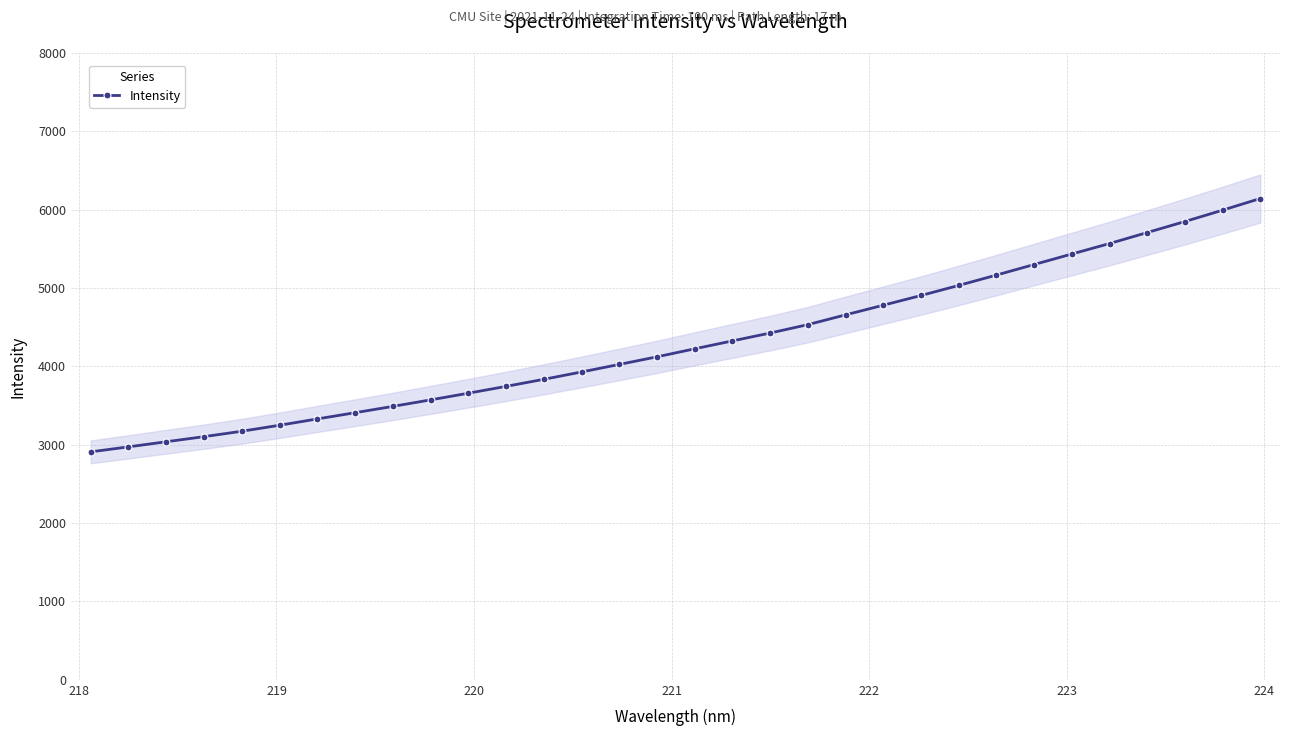

What is the difference between the maximum and second lowest values?

3169.4